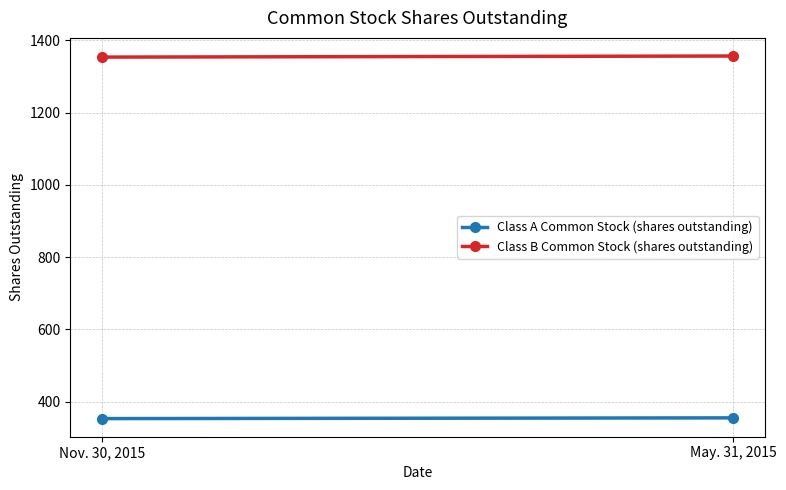

What position from the left is Nov. 30, 2015?

1